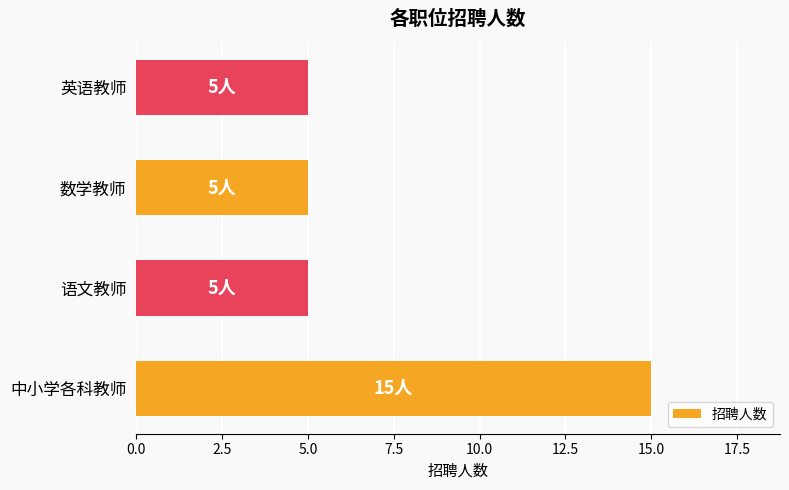

Count the number of data series in this chart.

1